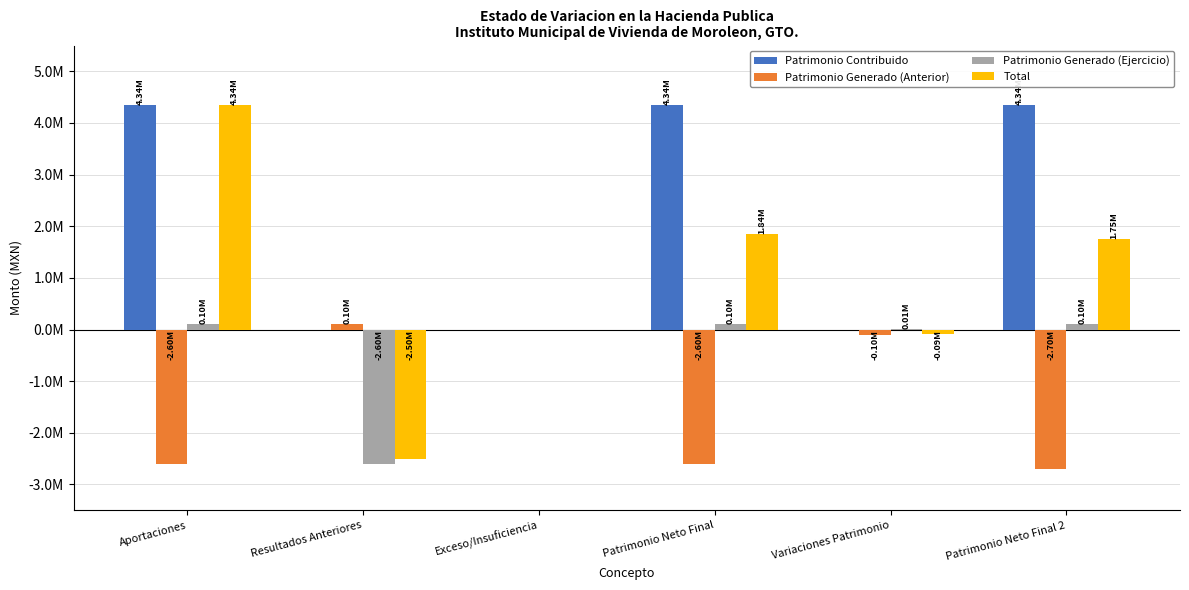

True or false: Patrimonio Generado (Ejercicio) has a value of 165477.7 at Patrimonio Neto Final 2.

False